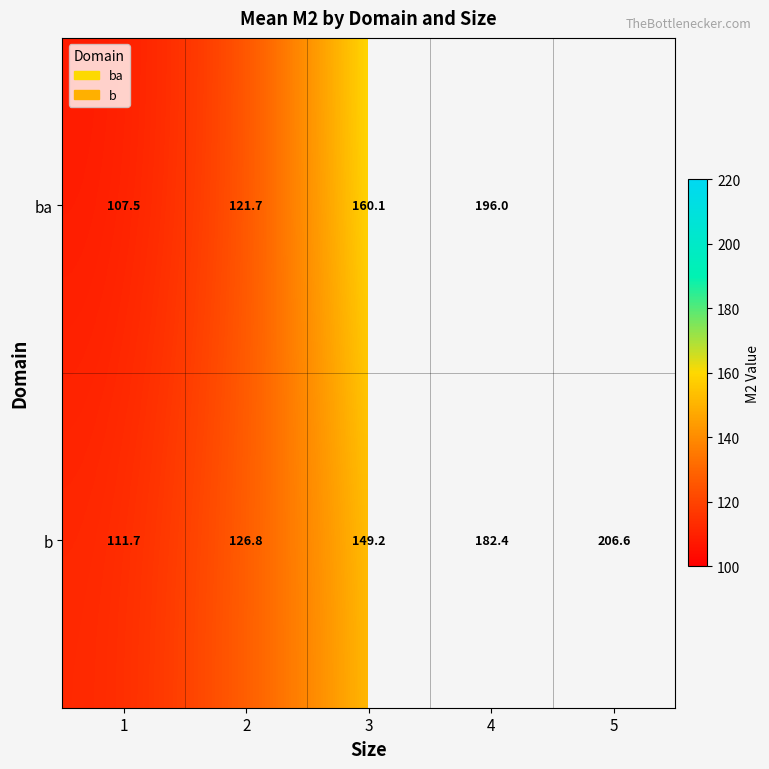

The value of ba at 1 is 107.5. True or false?

True